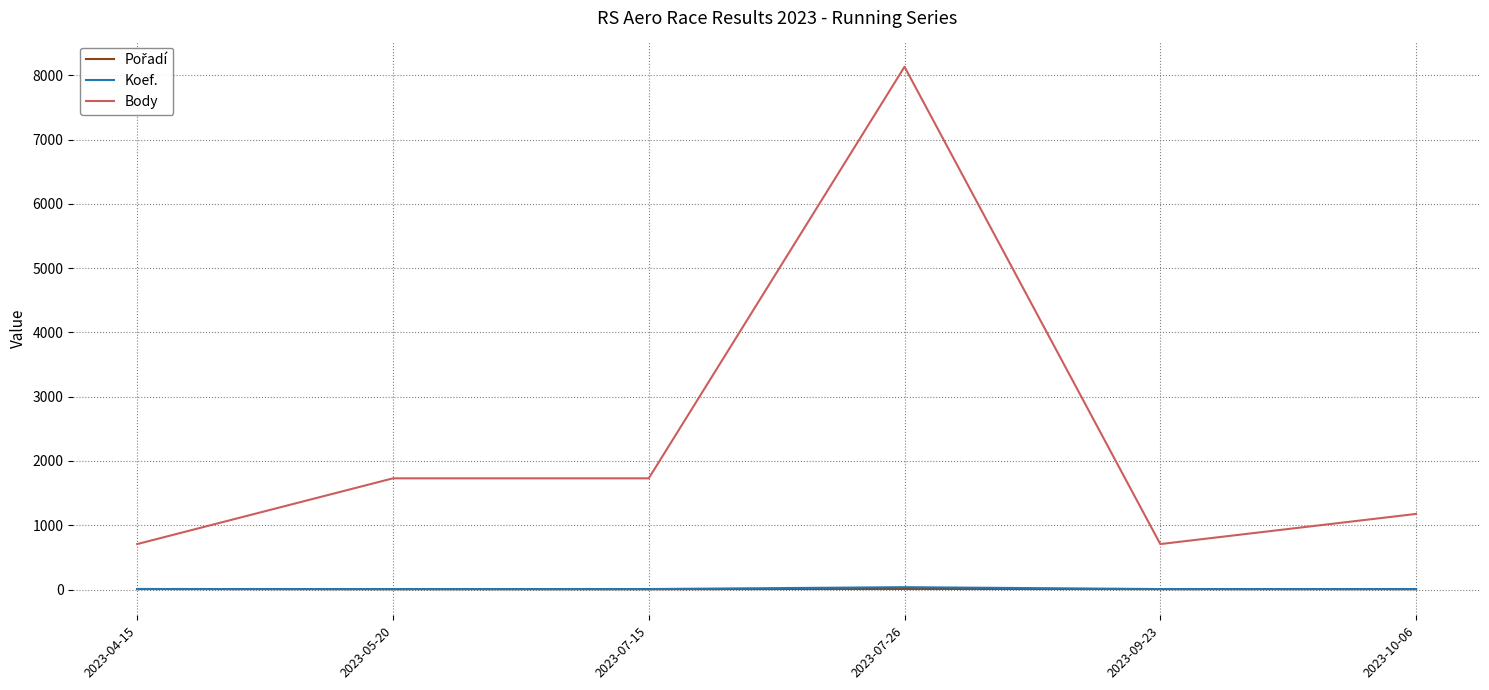

Which series has the largest total across all categories?

Body